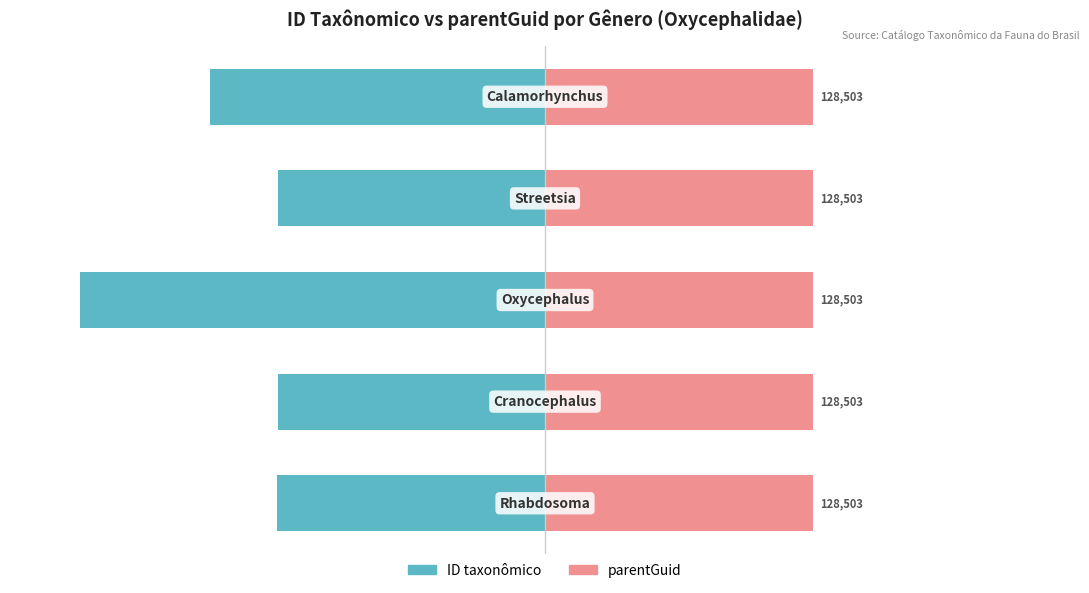

The value of ID taxonômico at 2 is -63.1. True or false?

False